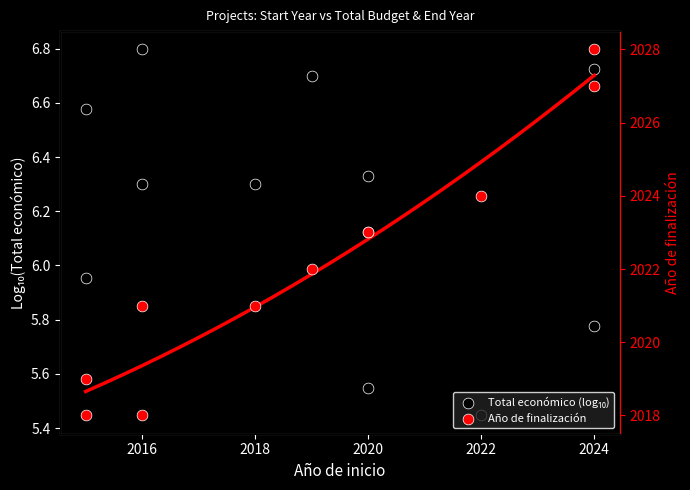

Which series has the widest spread of Y values?

Año de finalización